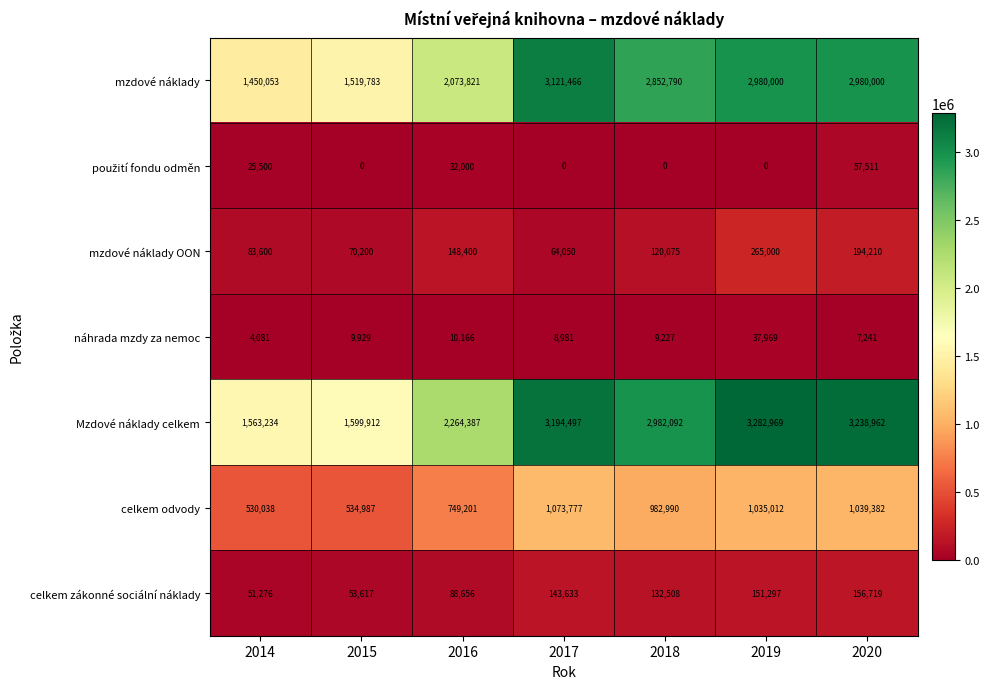

At which label does mzdové náklady first exceed 2852790?

2017